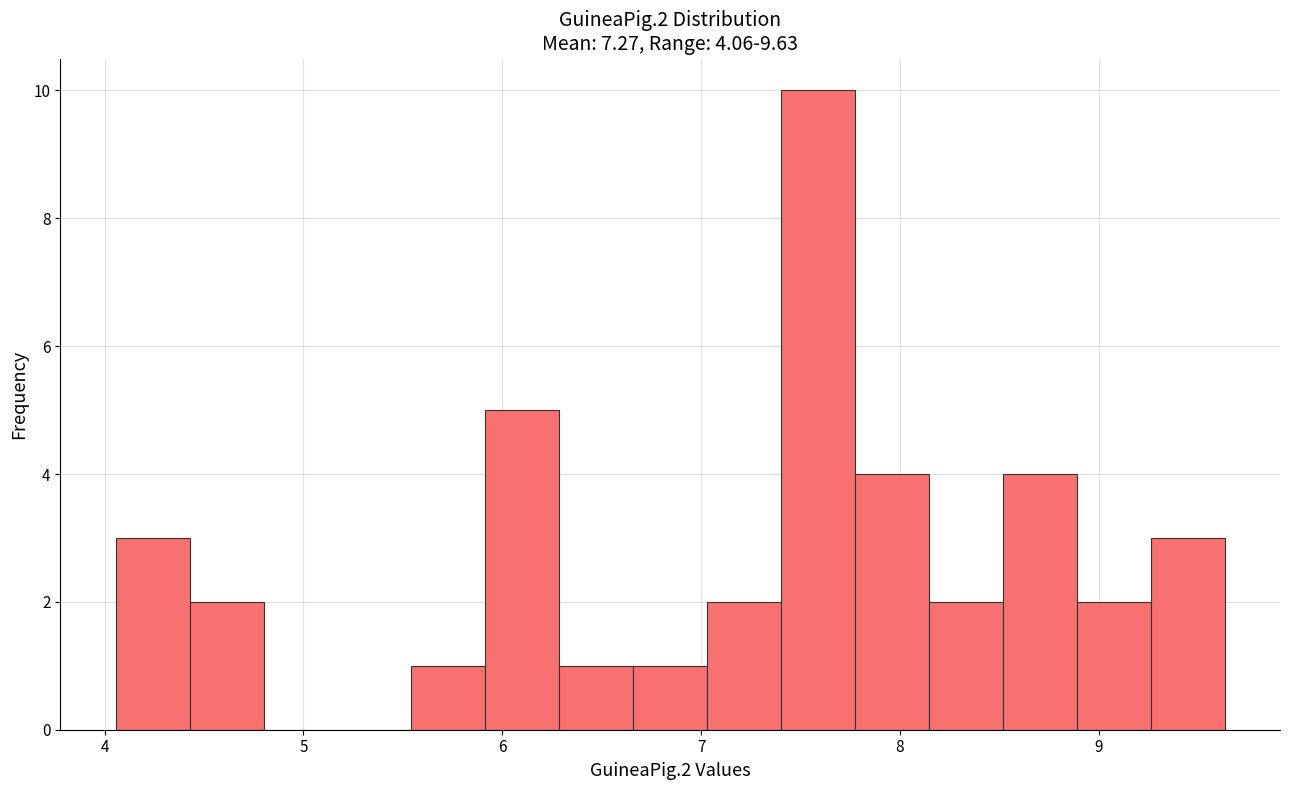

Read against the x-axis, roughly where is the centre of the tallest bar?

7.6